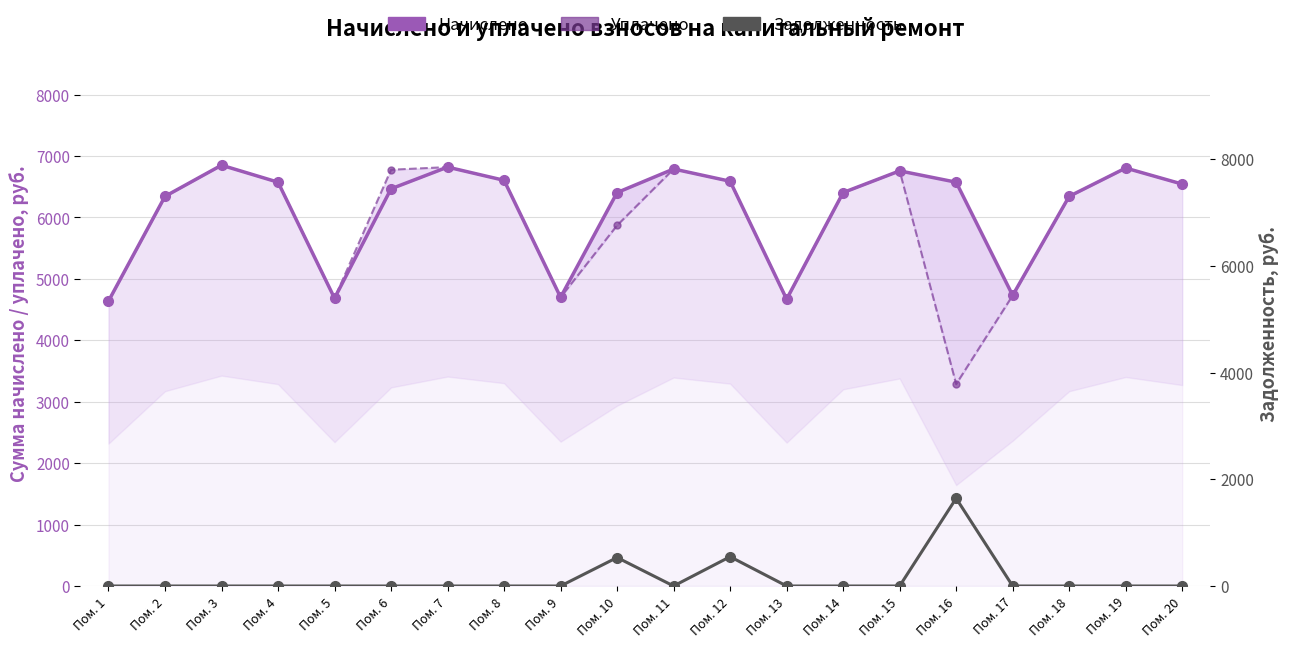

What is the value of the Начислено point at the 17th from the left?

4730.9